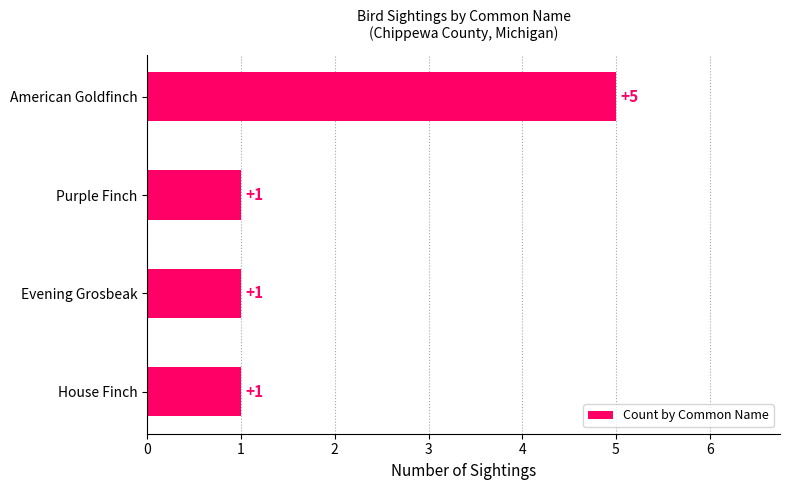

How many data points does each series have?

4